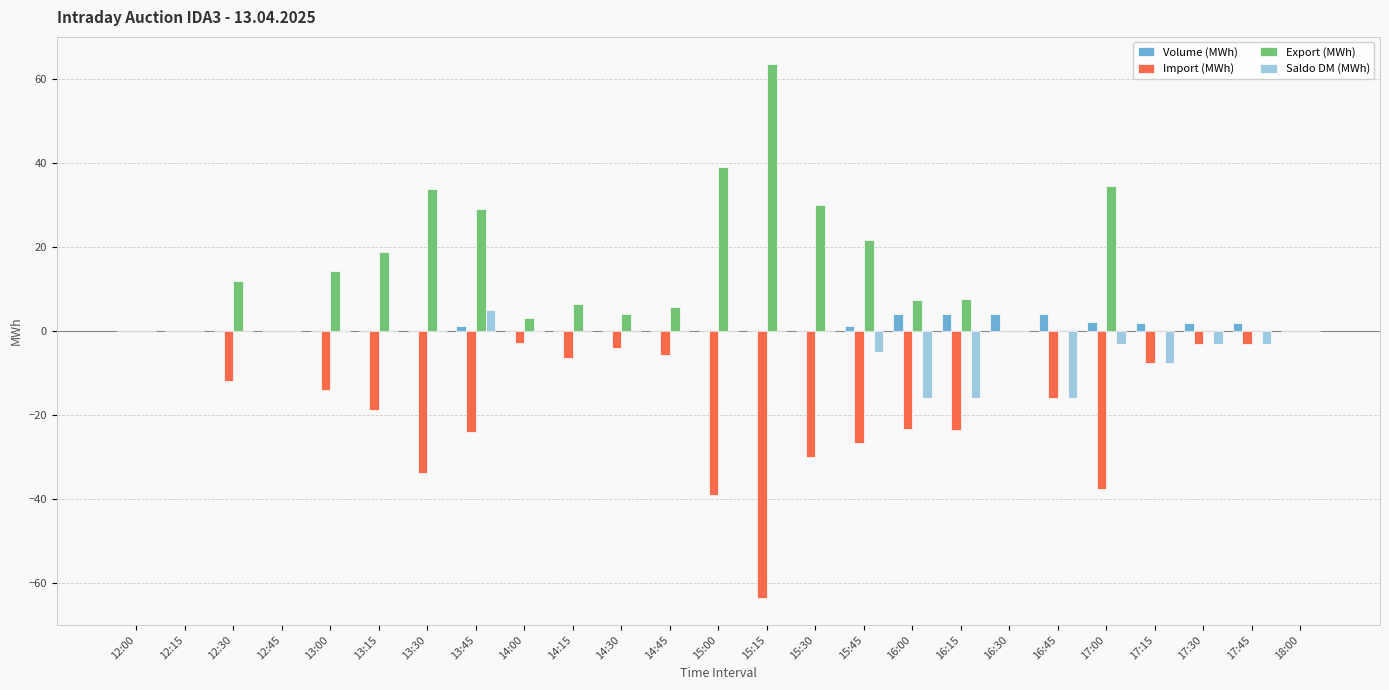

How many groups of bars are there?

25